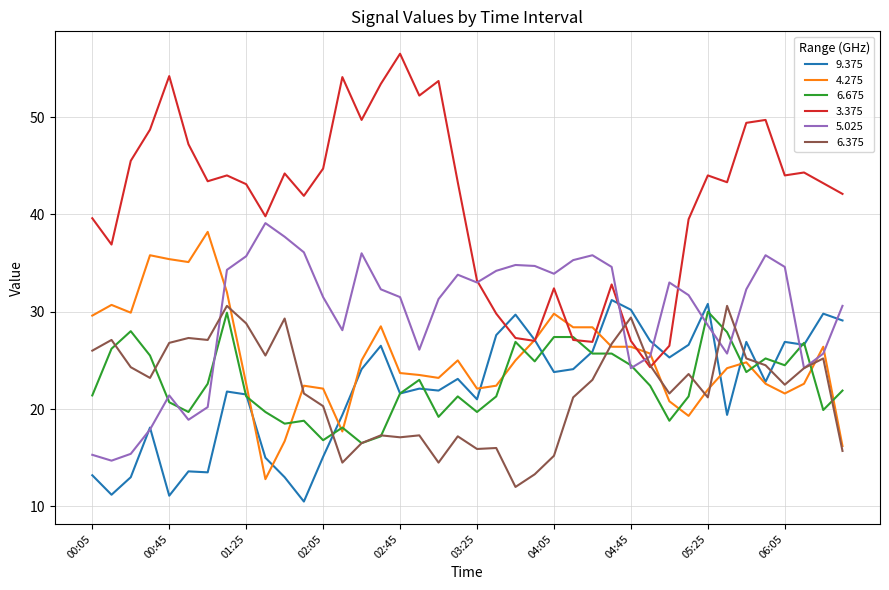

What is the highest value of the 6.675 series?

30.0